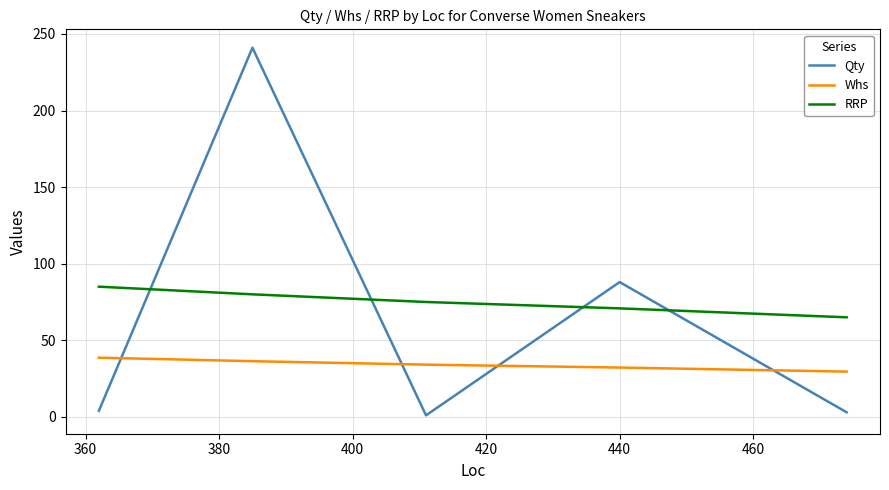

What is the minimum value for RRP?

65.0